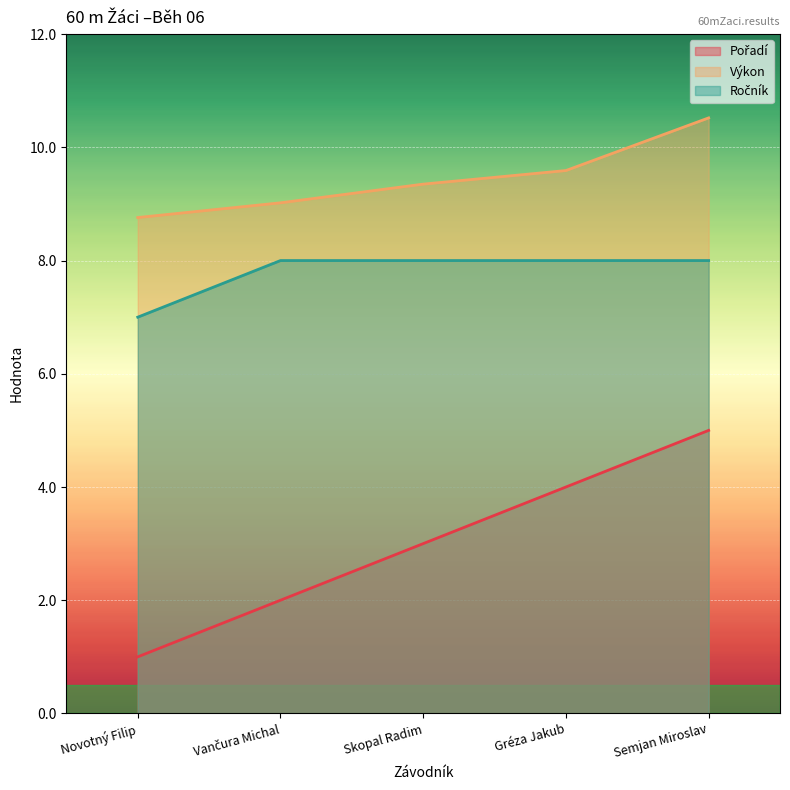

Count the Pořadí values in the range 2 to 4.

3